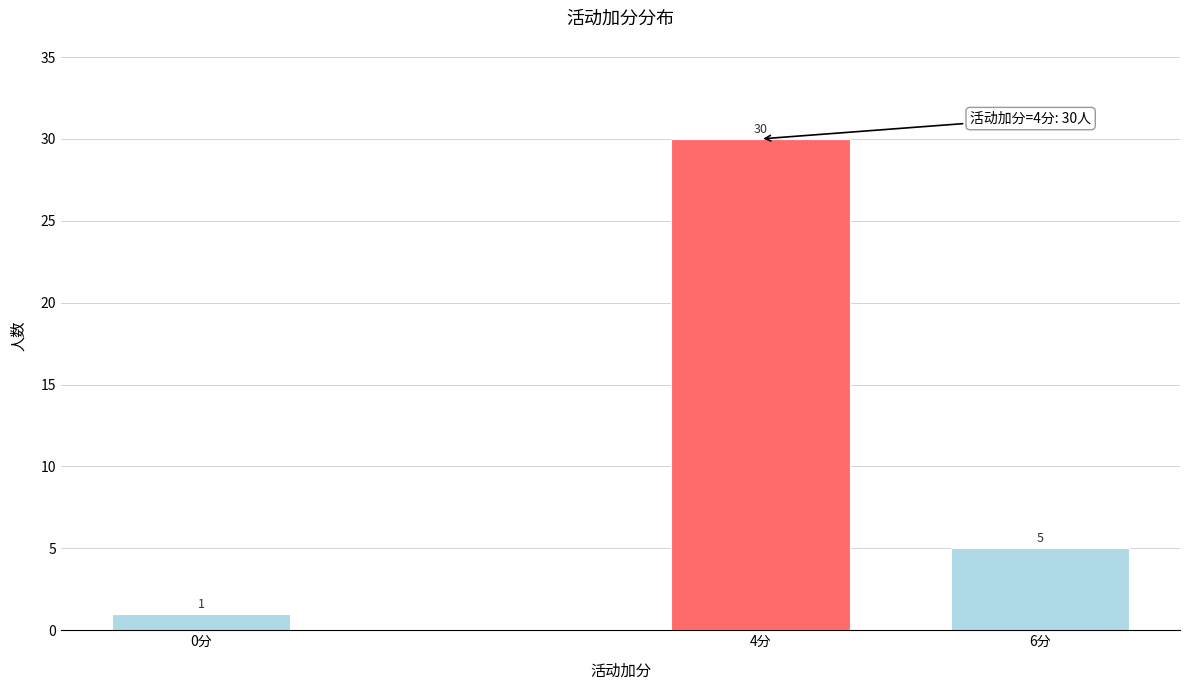

Reading left to right, what are all the values shown in this chart?

1	30	5